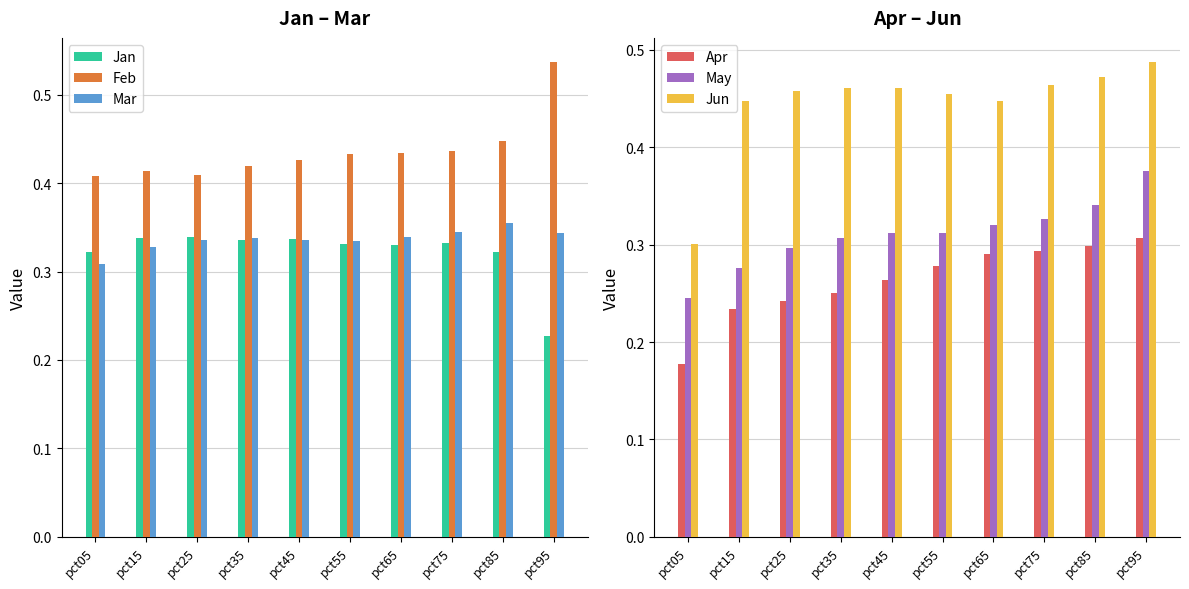

What are all the series names shown in the legend?

Jan, Feb, Mar, Apr, May, Jun